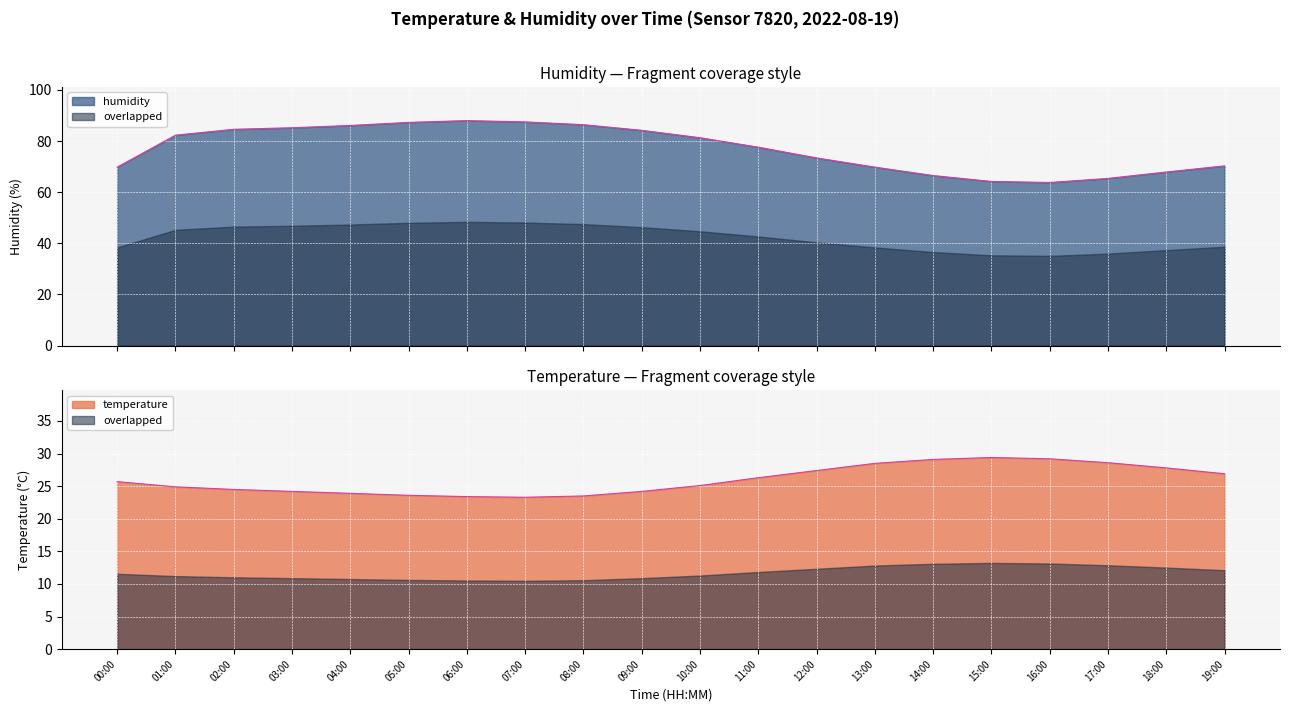

What is the sum of the humidity values at 15:00 and 01:00?

146.5